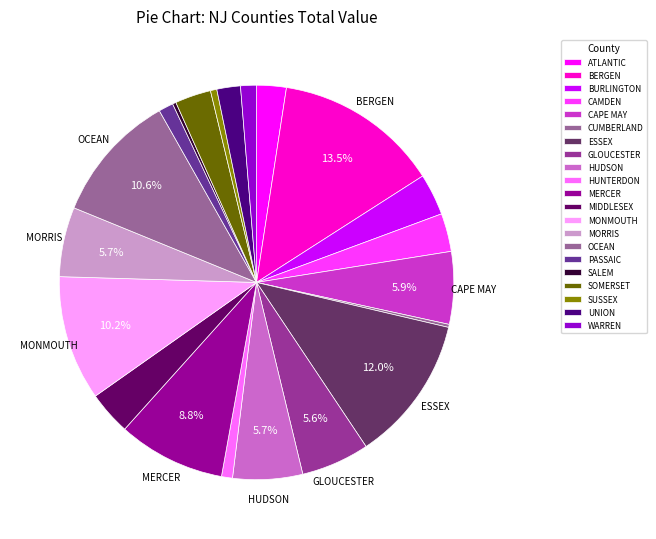

To the nearest percent, what is the difference between the largest and smallest slice percentages?

13%